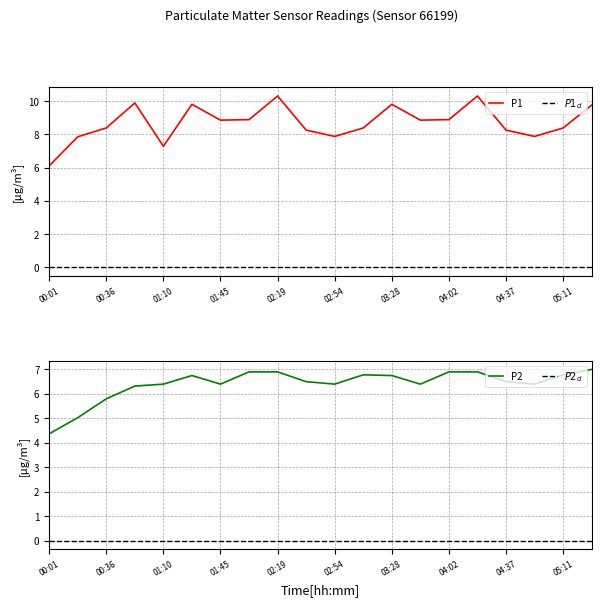

At which label is P2 closest to 5?

00:19